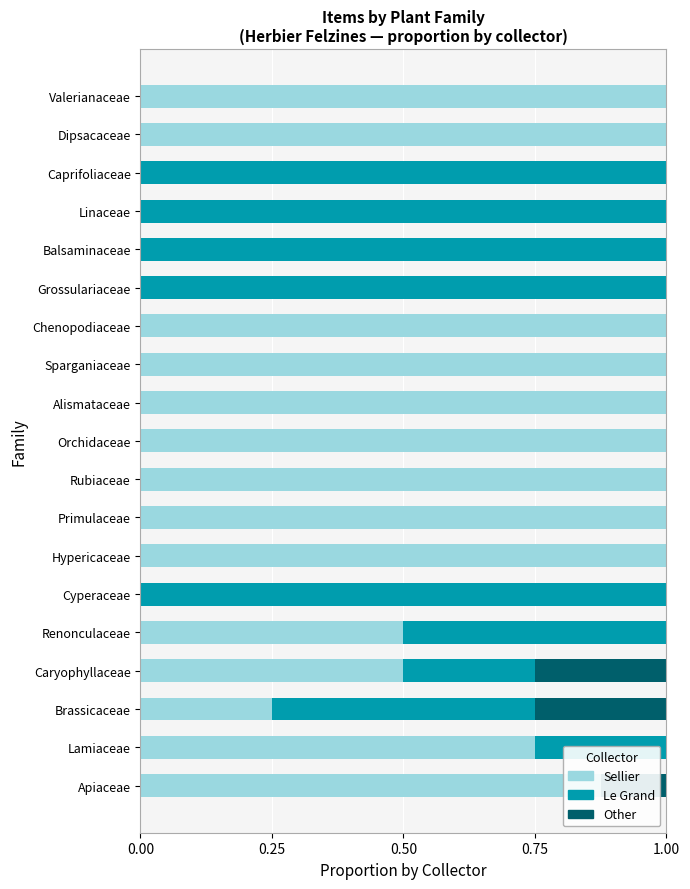

How many values in the Le Grand series exceed 0?

9